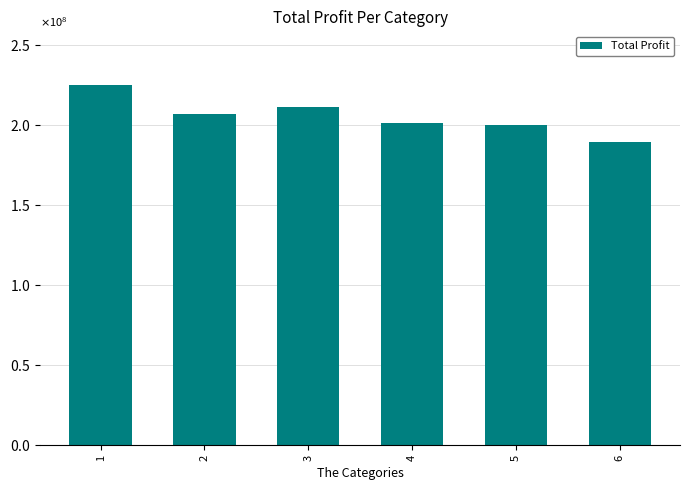

Are the bars horizontal?

No